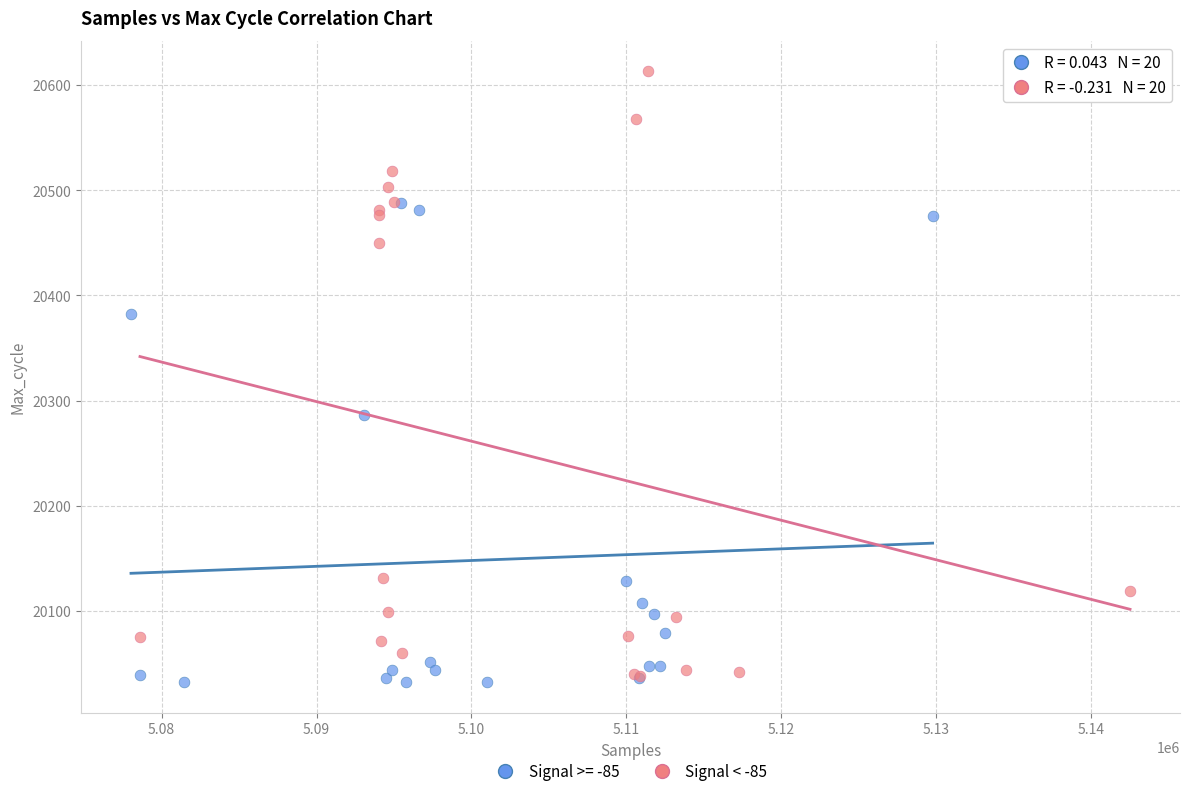

Which series contains the highest Y value?

Signal < -85